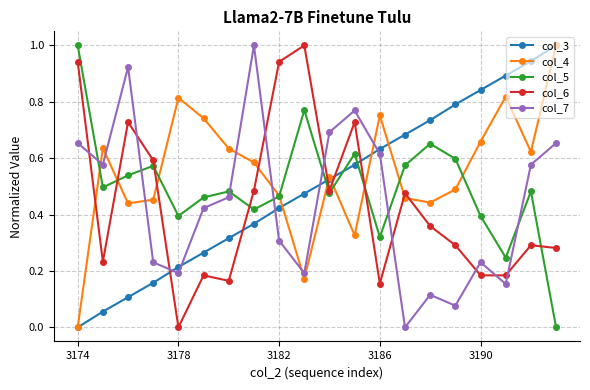

Which series has the largest total across all categories?

col_4